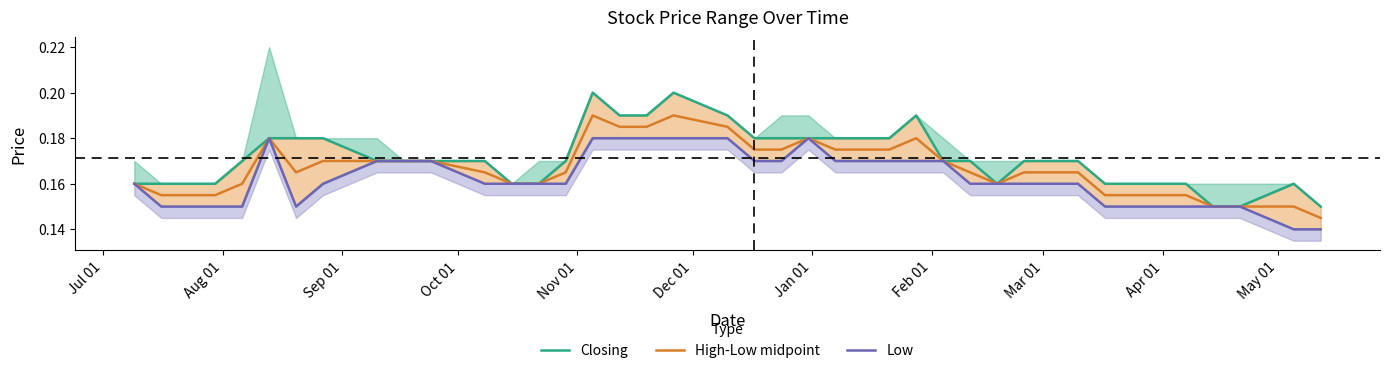

At how many categories does at least one series exceed 0?

40